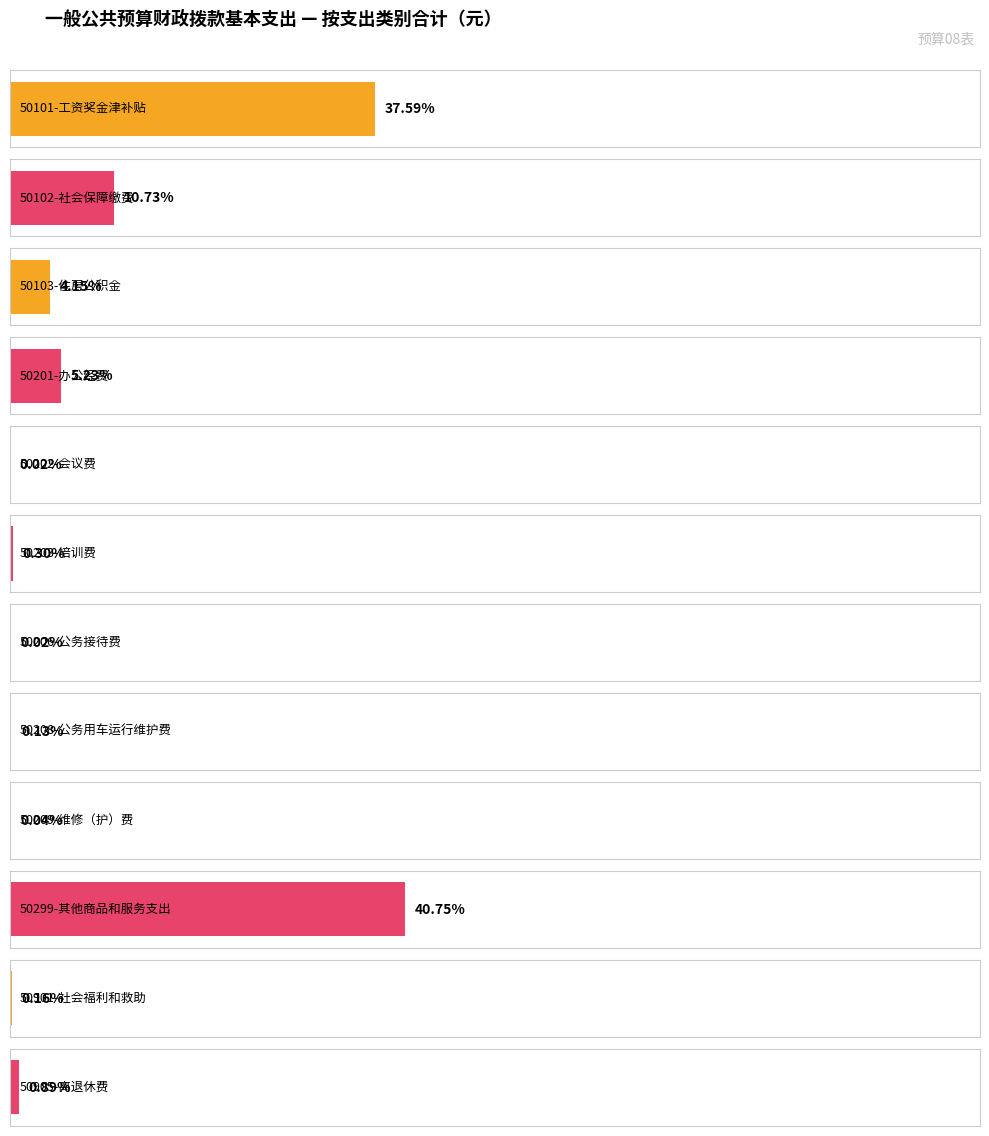

Which label corresponds to the largest value in the chart?

50299-其他商品和服务支出